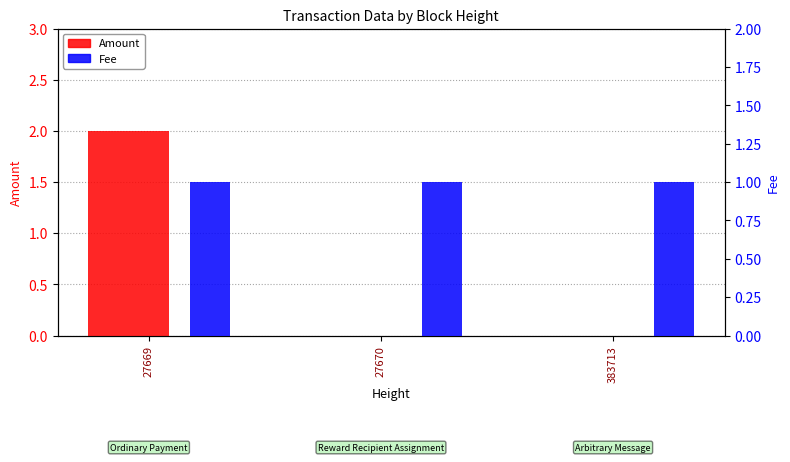

At which category does the chart reach its peak across all series?

27669